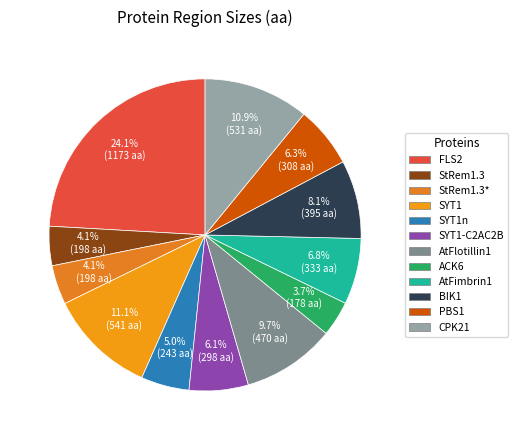

To the nearest percent, what is the difference between the SYT1 and StRem1.3* slice percentages?

7%